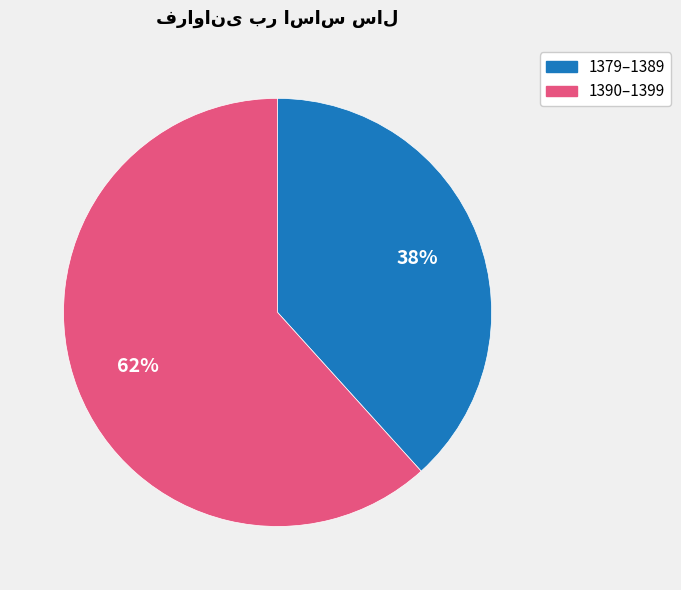

To the nearest percent, what is the average slice percentage?

50%